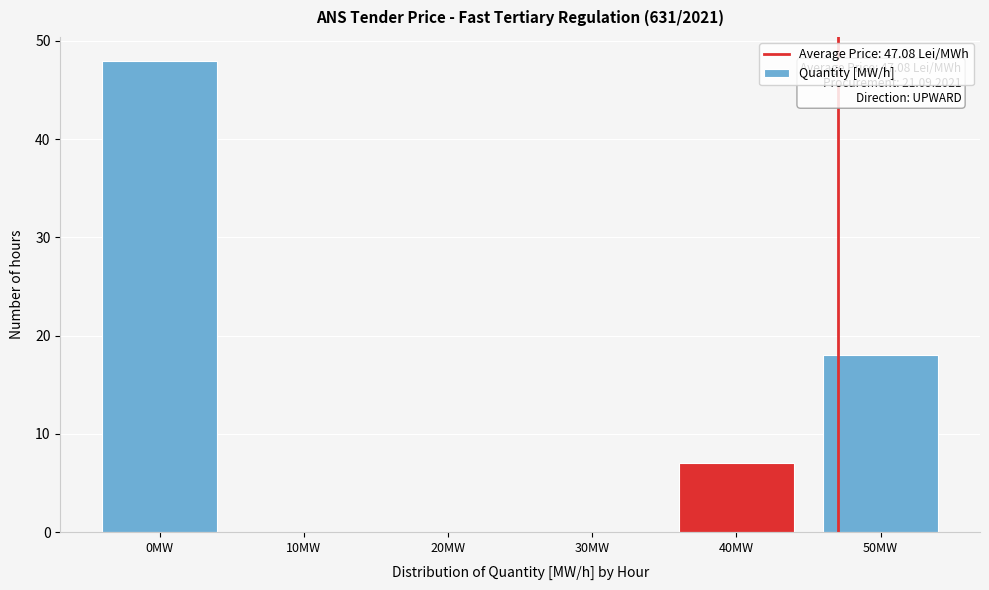

Reading left to right, list all the values displayed in this chart.

0MW=48	10MW=0	20MW=0	30MW=0	40MW=7	50MW=18